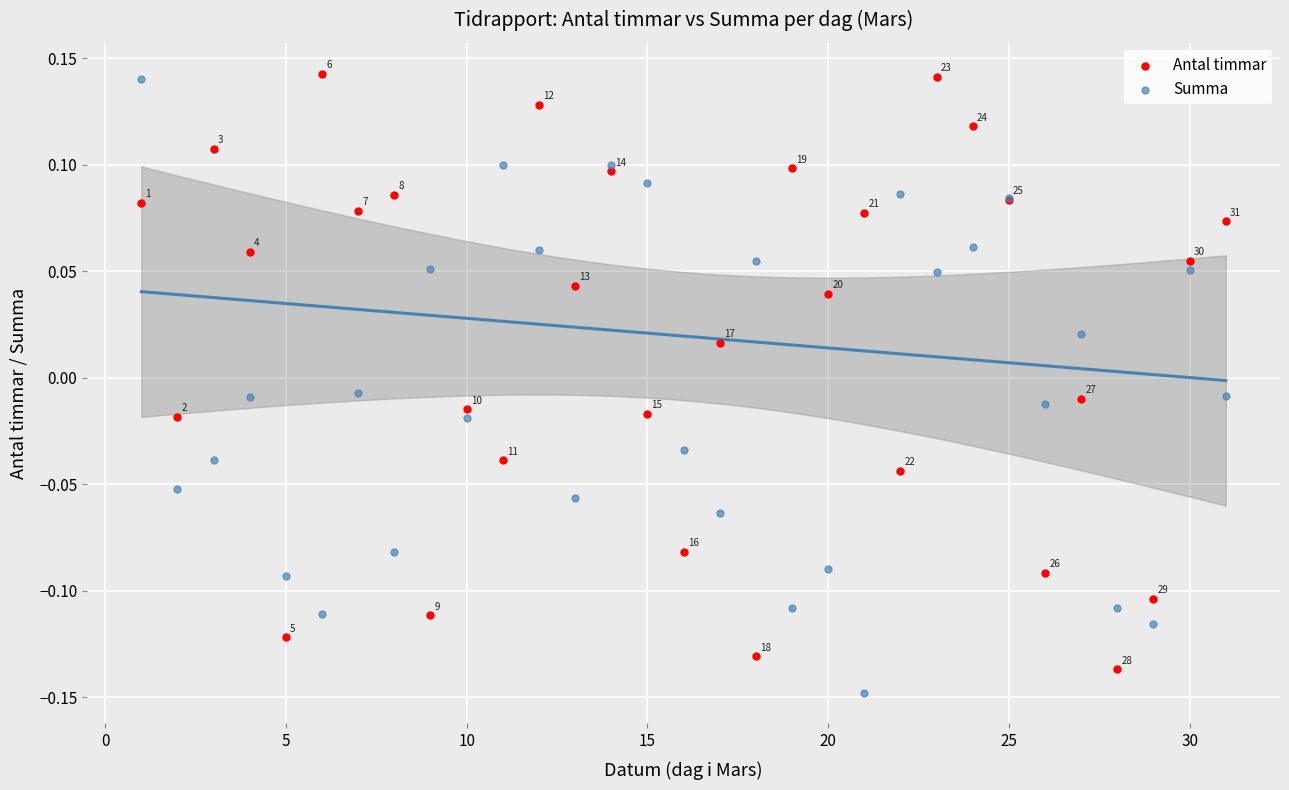

What is the X range (max minus min) for the scatter plot?

30.0